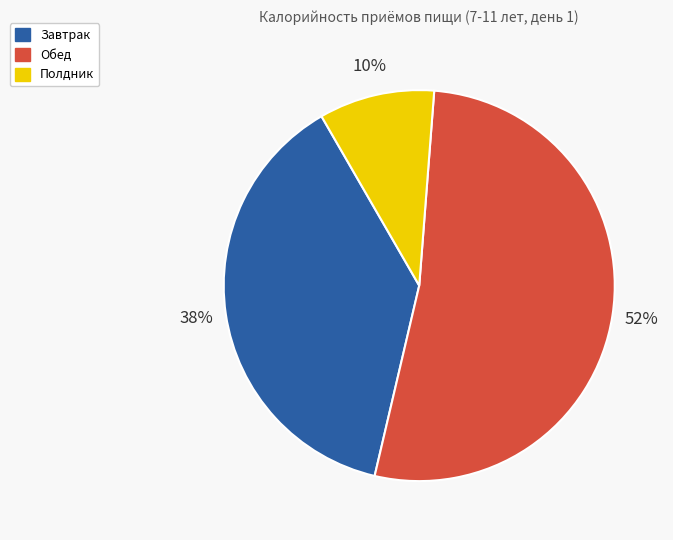

To the nearest percent, what portion does Обед represent?

52%